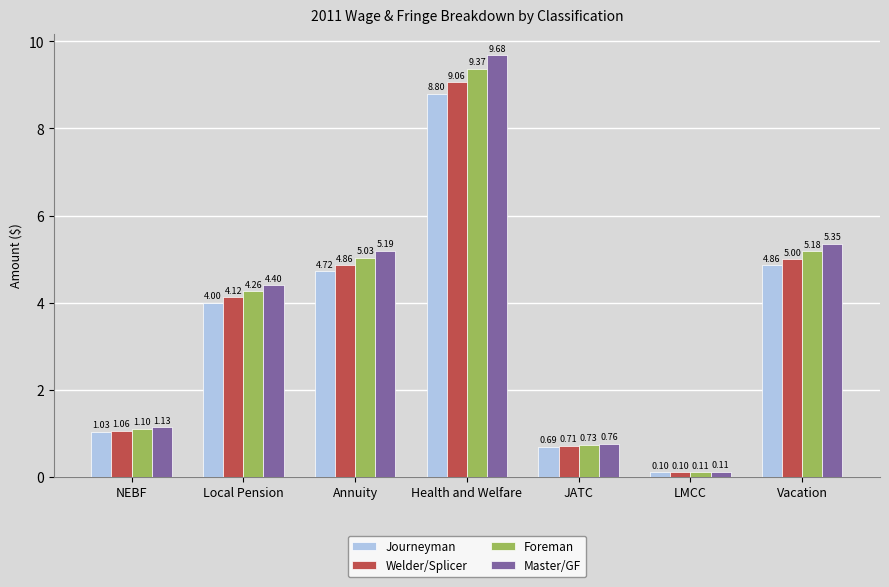

How many bars are there in each group?

4